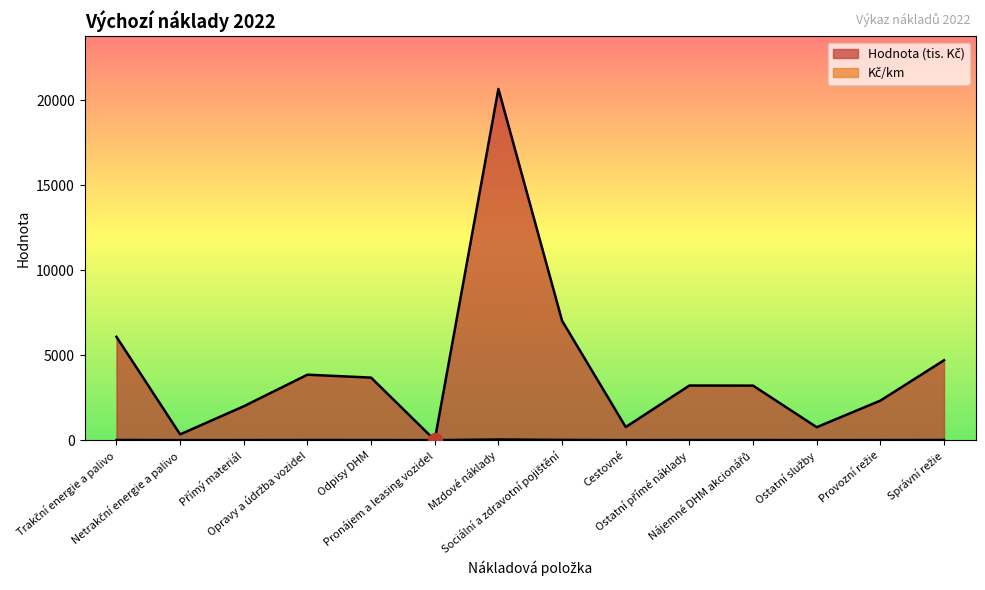

How many categories are shown in the chart?

14